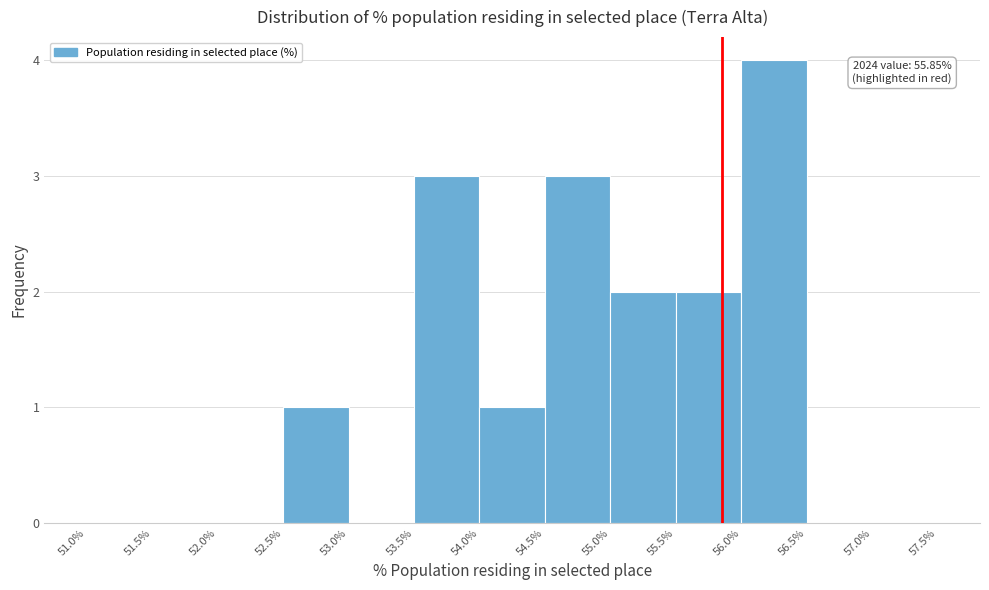

Over which range of the x-axis is the bar tallest?

56.0% to 56.5%